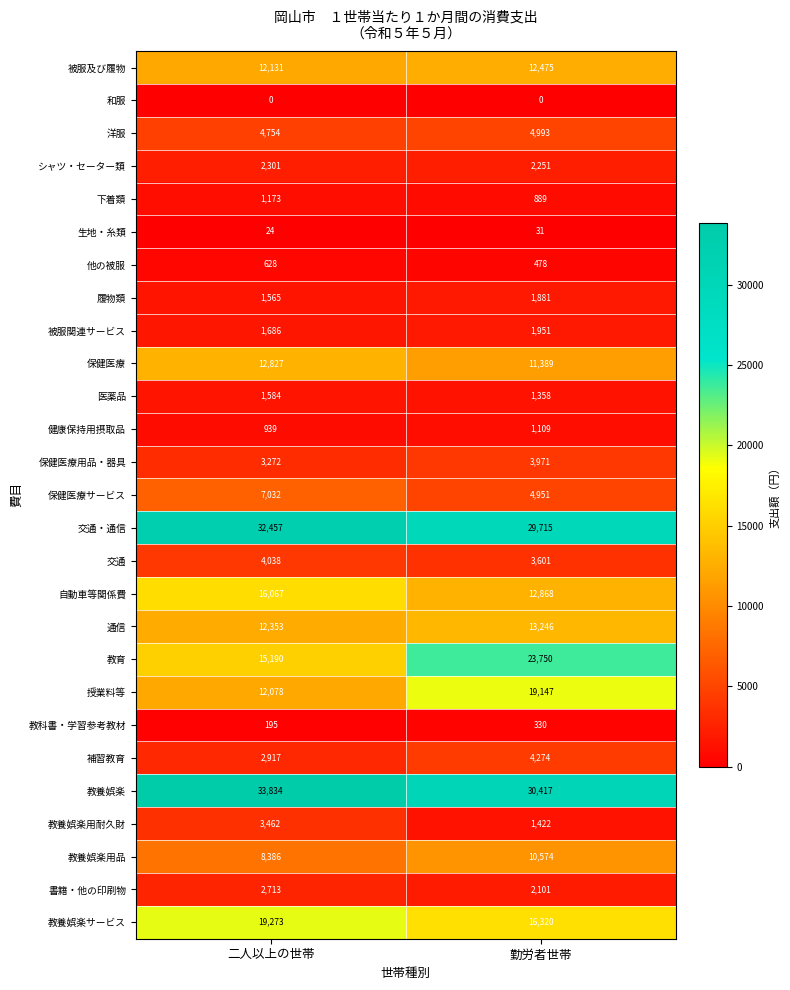

At which category is the sum across all series the highest?

勤労者世帯